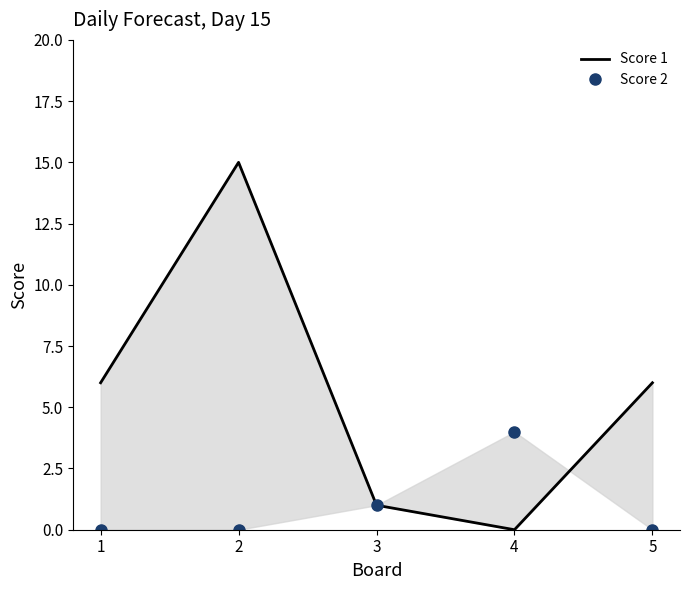

The value of Score 2 at 1 is 3. True or false?

False